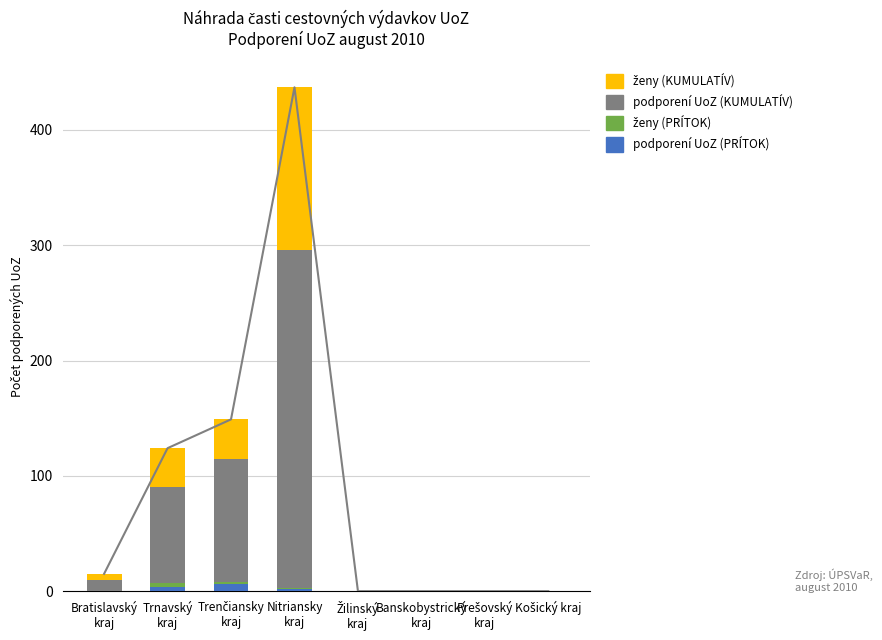

Which label corresponds to the smallest value in the chart?

Bratislavský
kraj